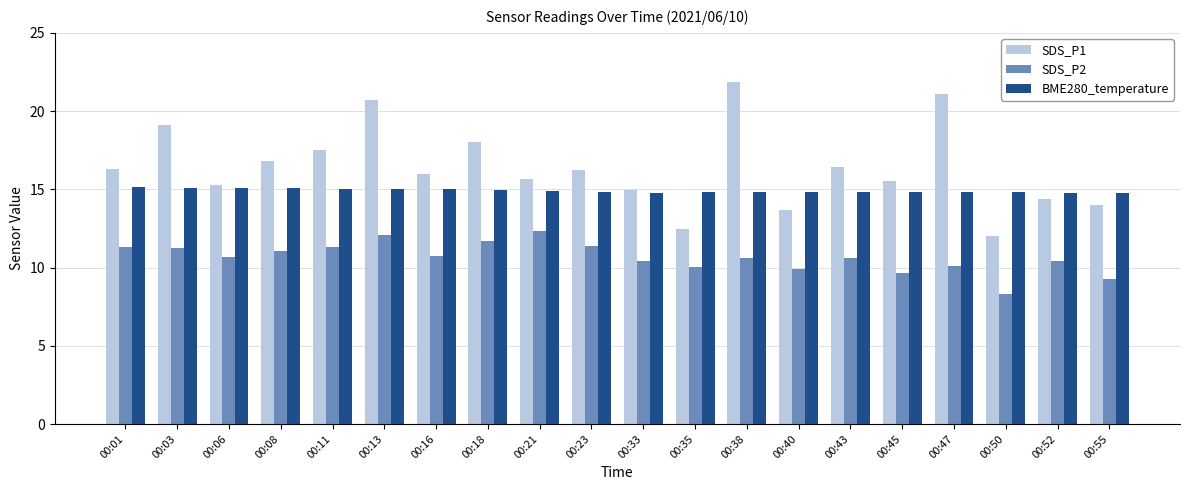

Which label corresponds to the largest value in the chart?

00:38